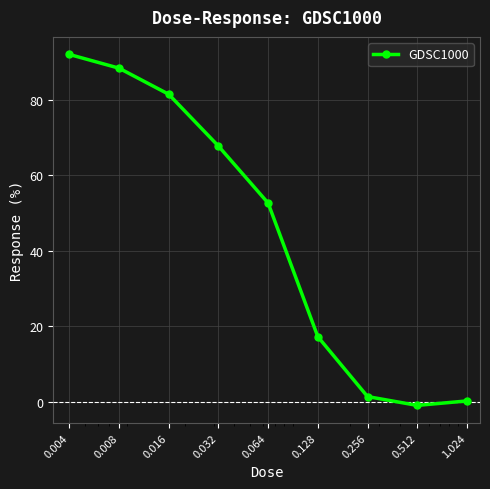

How many distinct data groups are displayed?

1